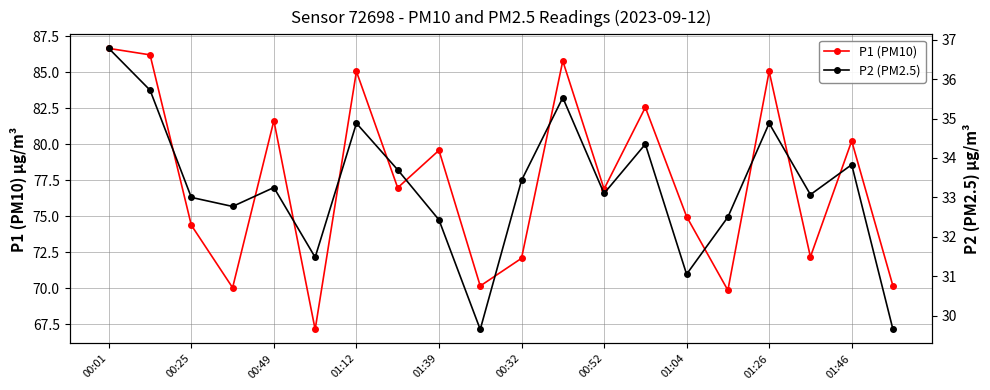

What is the value of the P1 (PM10) point at the 17th from the left?

85.0